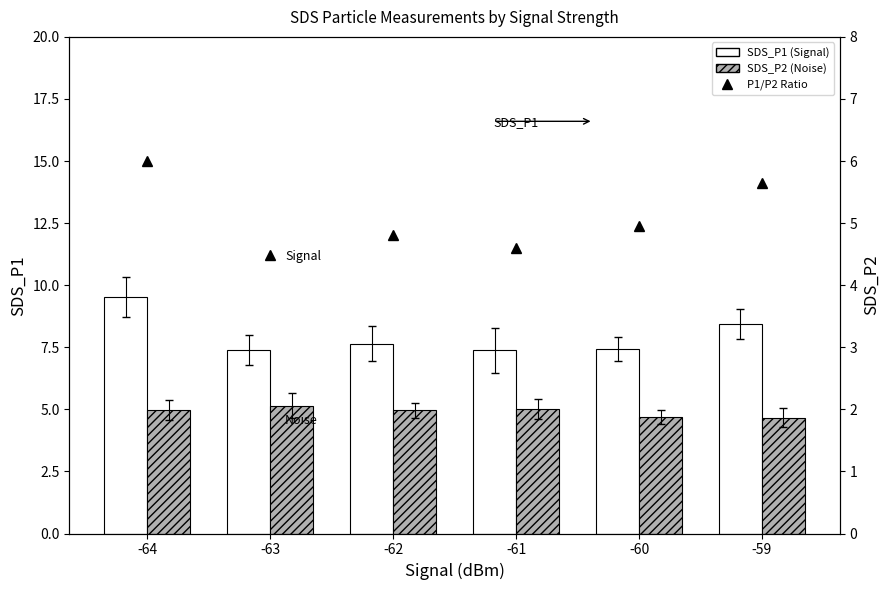

How many groups of bars are there?

6